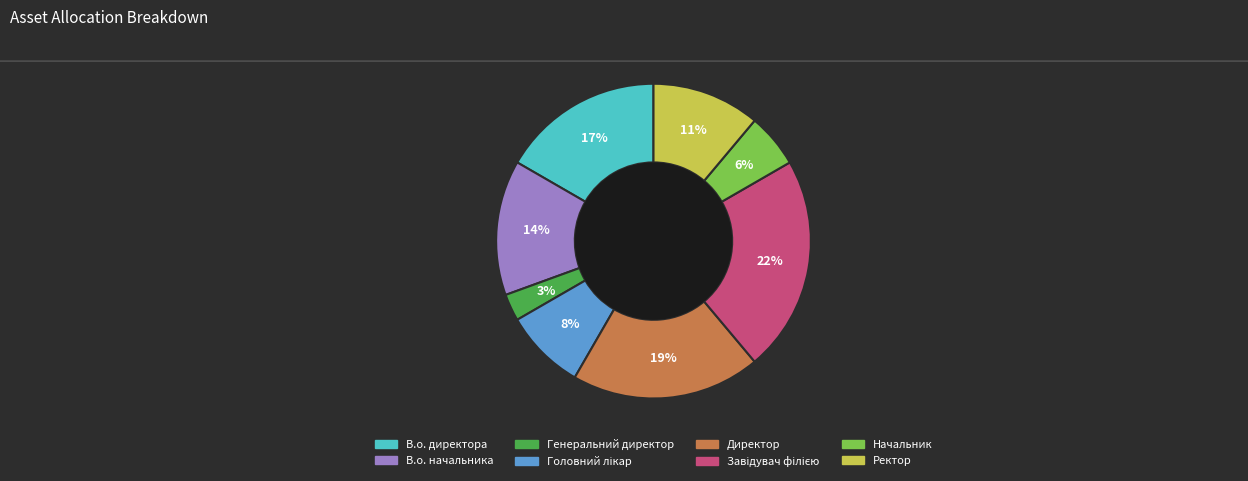

Which category has the smallest portion of the pie?

Генеральний директор